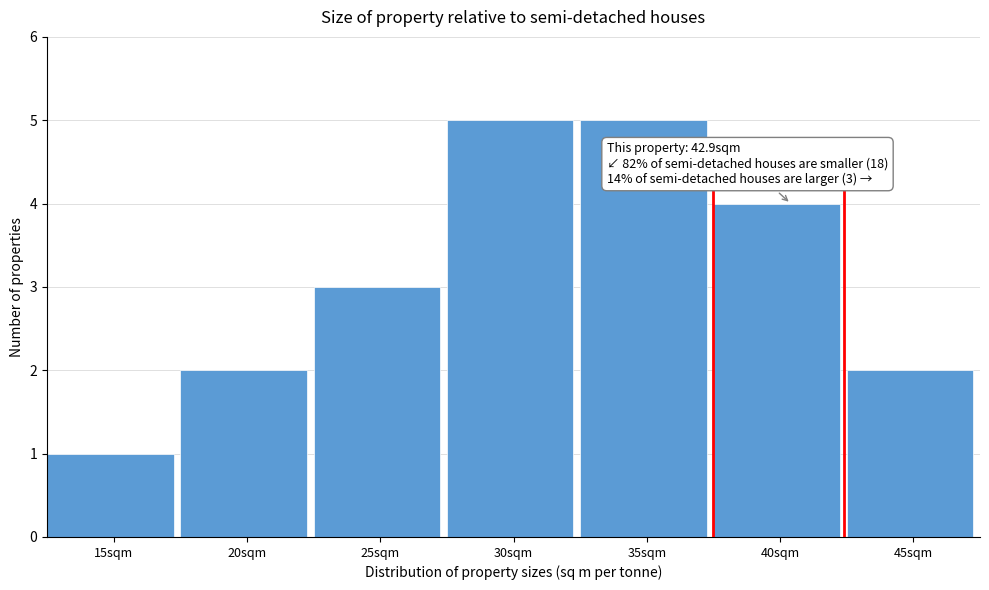

Reading left to right, what are all the values shown in this chart?

1	2	3	5	5	4	2